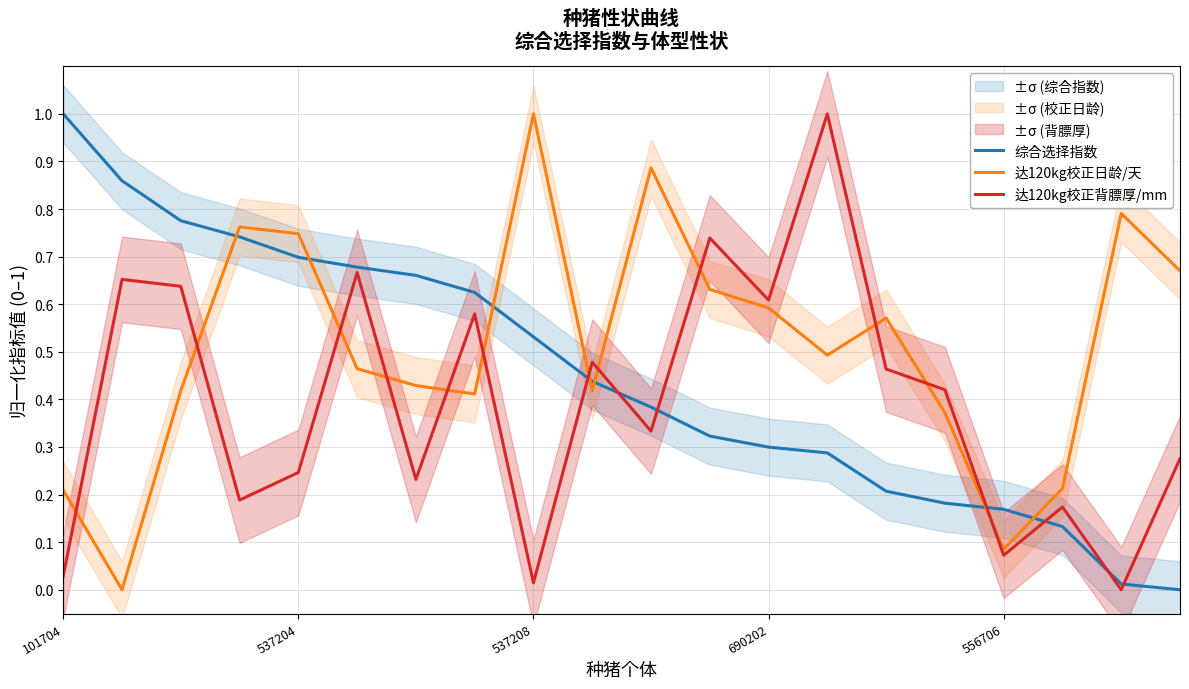

What is the sum of all 达120kg校正日龄/天 values?

10.2